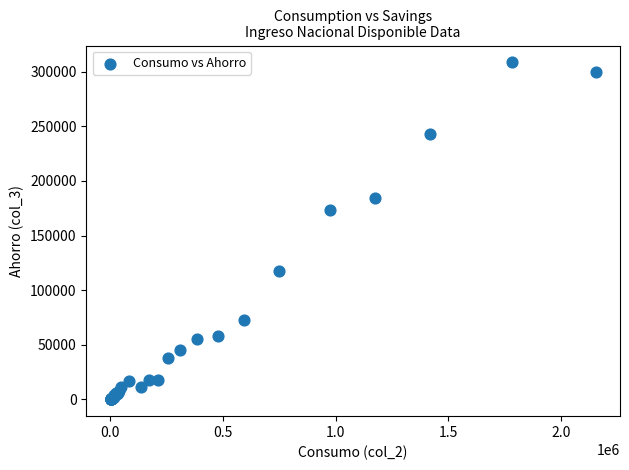

What Y value in the scatter plot is closest to 154297?

173189.4